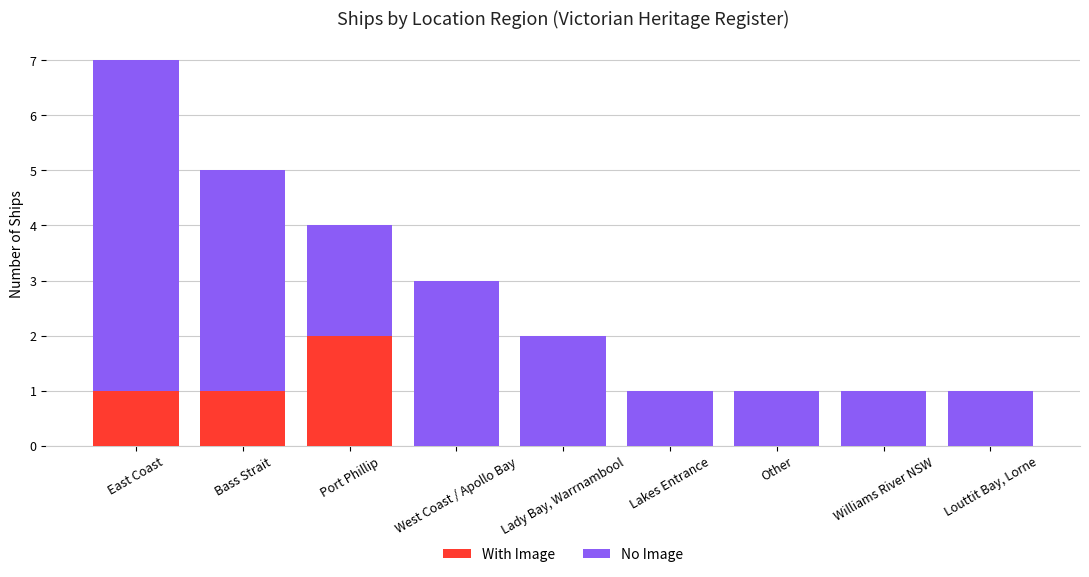

At which category is the sum across all series the highest?

East Coast